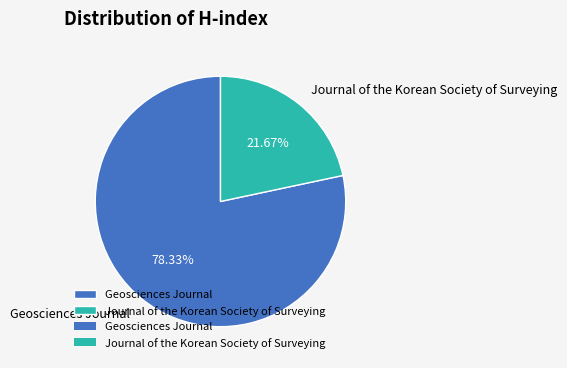

To the nearest percent, what is the difference between the largest and smallest slice percentages?

57%